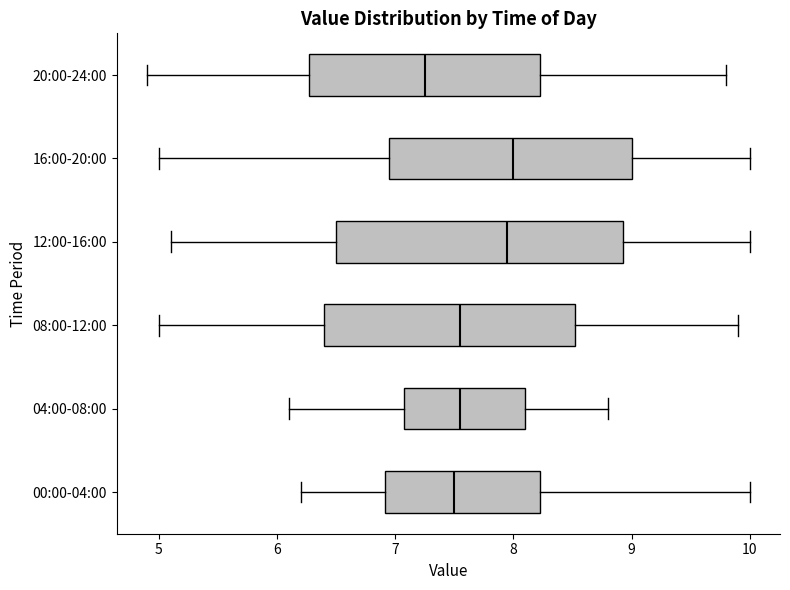

Which box is the widest, from its left edge to its right edge?

12:00-16:00